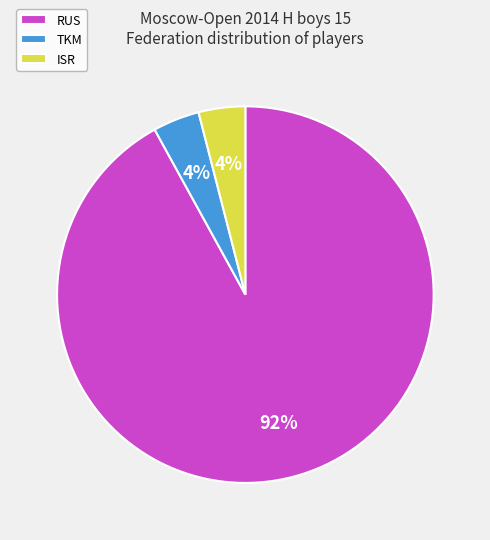

What is the largest slice in the pie chart?

RUS